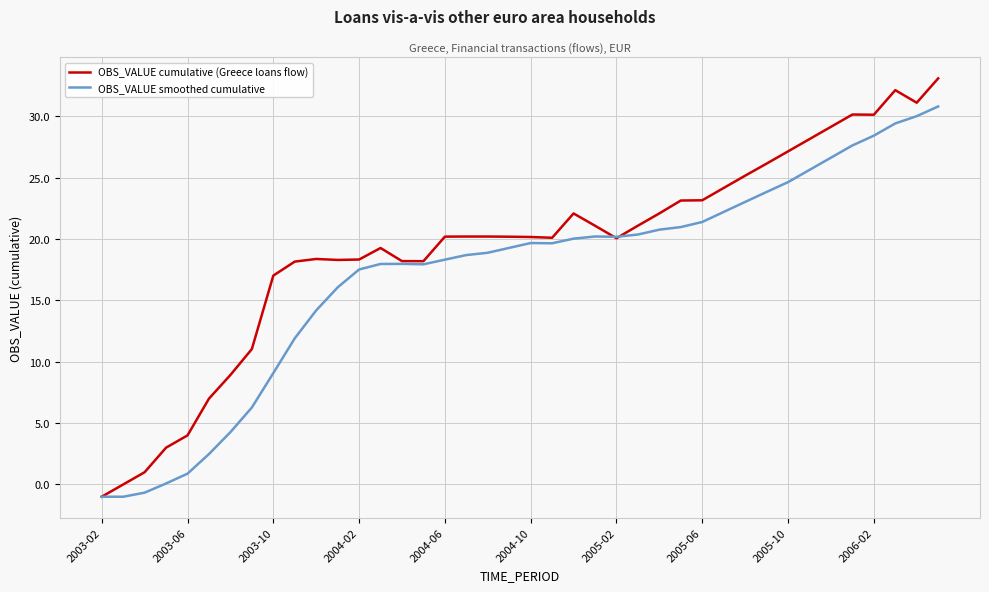

What is the average value of the OBS_VALUE cumulative (Greece loans flow) series?

19.2